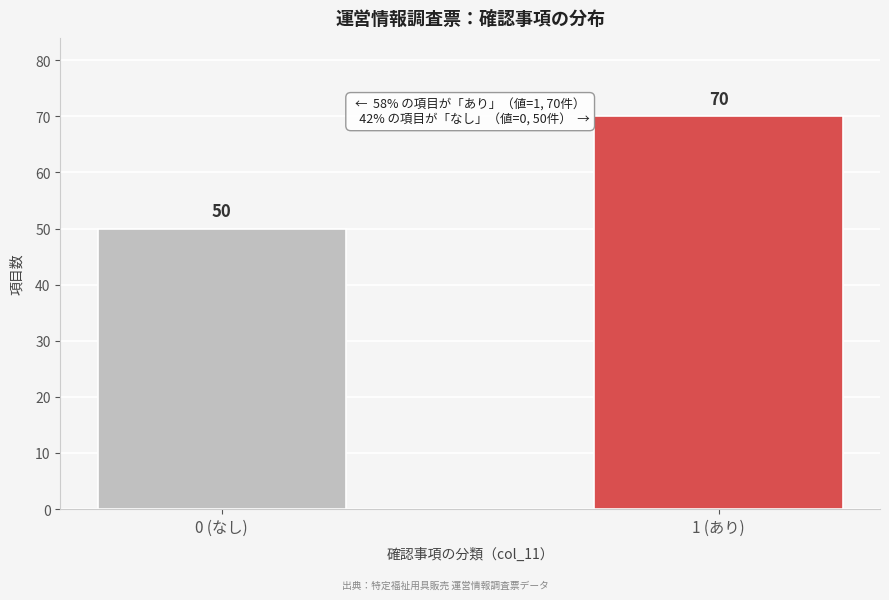

Reading left to right, list all the values displayed in this chart.

0 (なし)=50	1 (あり)=70